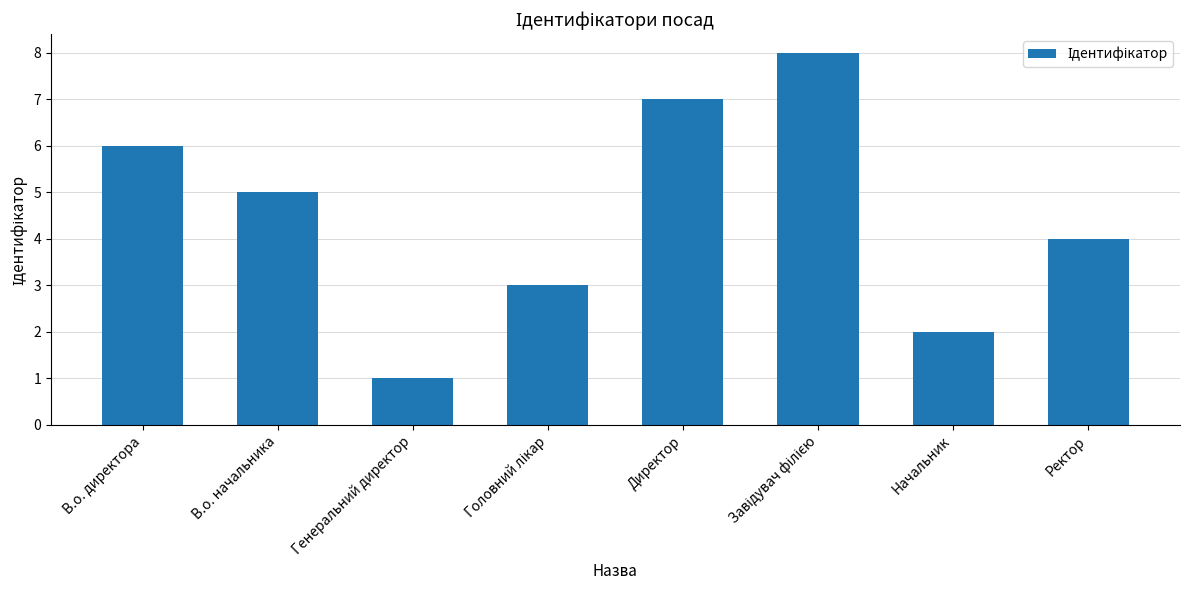

At which label does the data first exceed 5?

В.о. директора